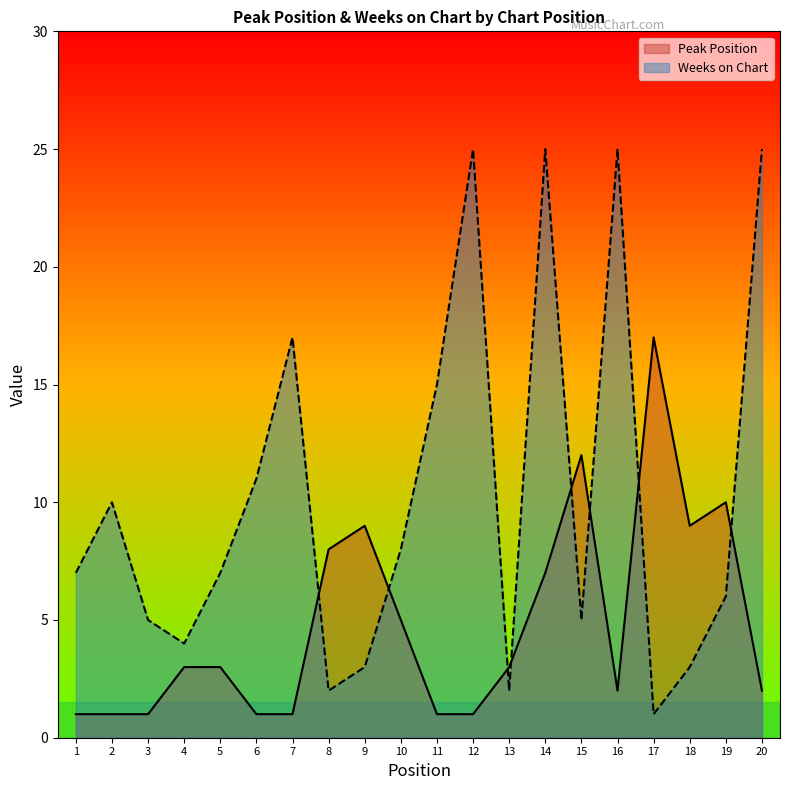

Which series changed the most between 1 and 10?

Peak Position